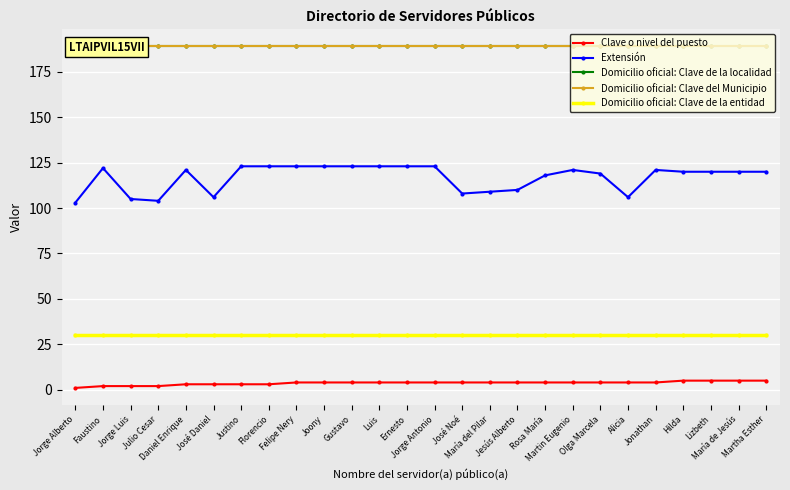

At how many categories does at least one series exceed 166?

26